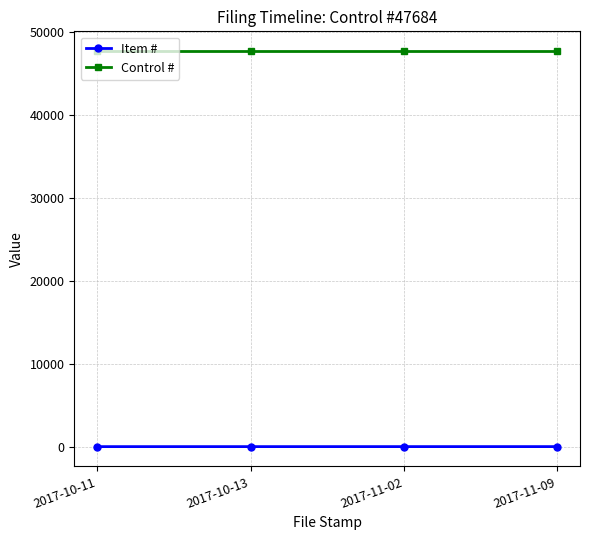

True or false: Item # has more than 1 points higher than both neighbors.

False